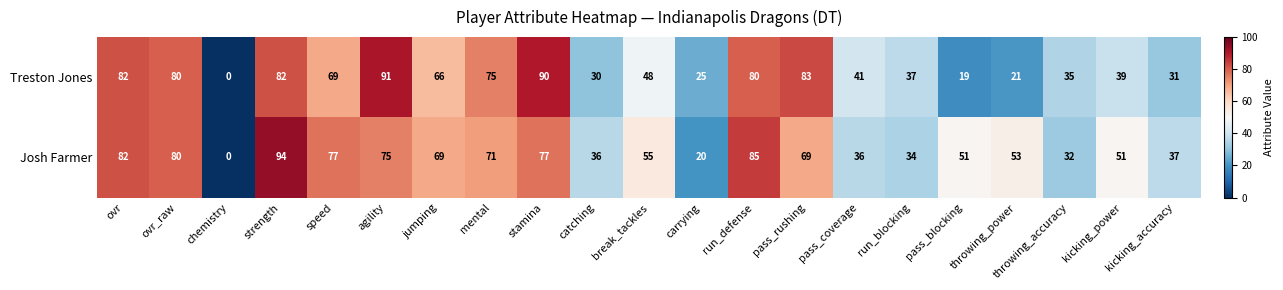

The Josh Farmer series shows 20 at carrying. True or false?

True